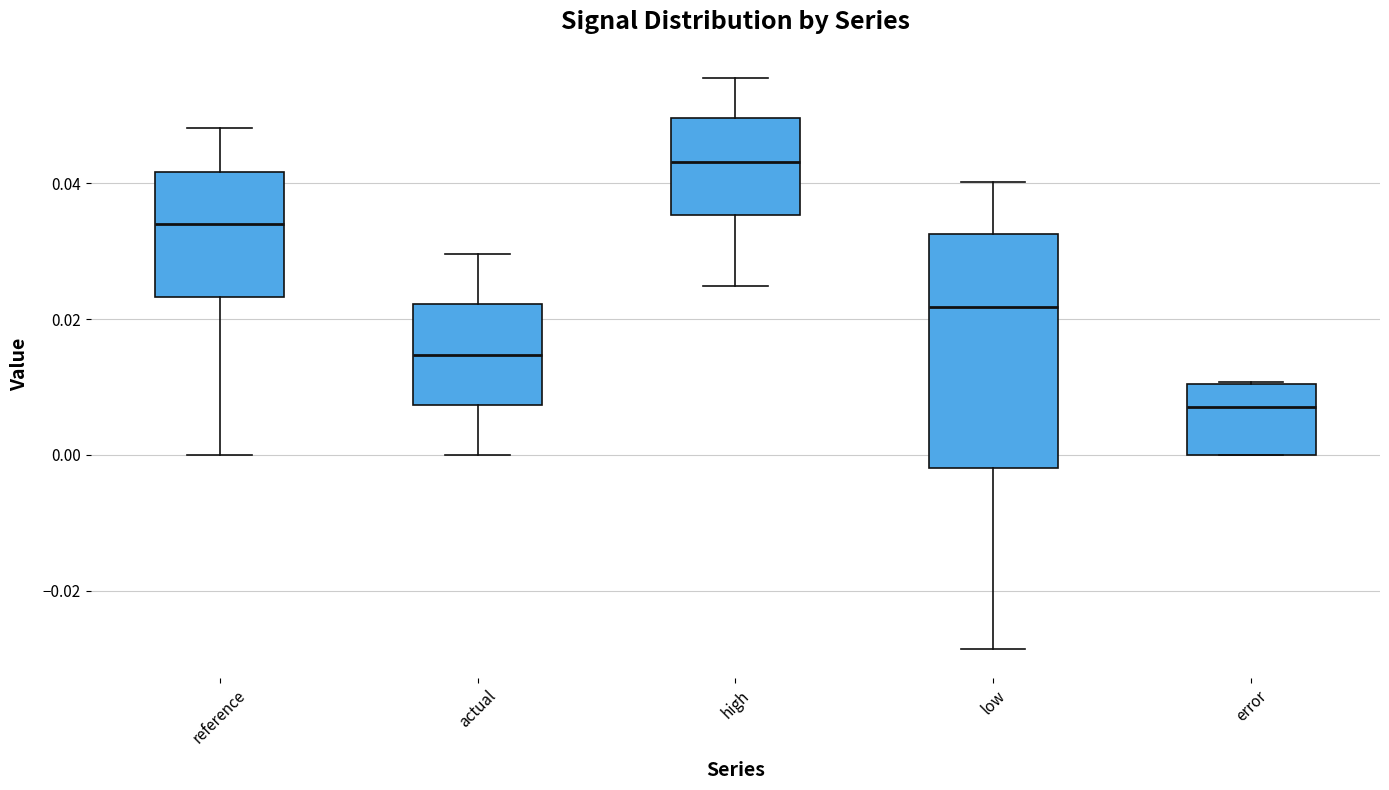

Comparing the boxes themselves (not the whiskers), which one is the tallest?

low